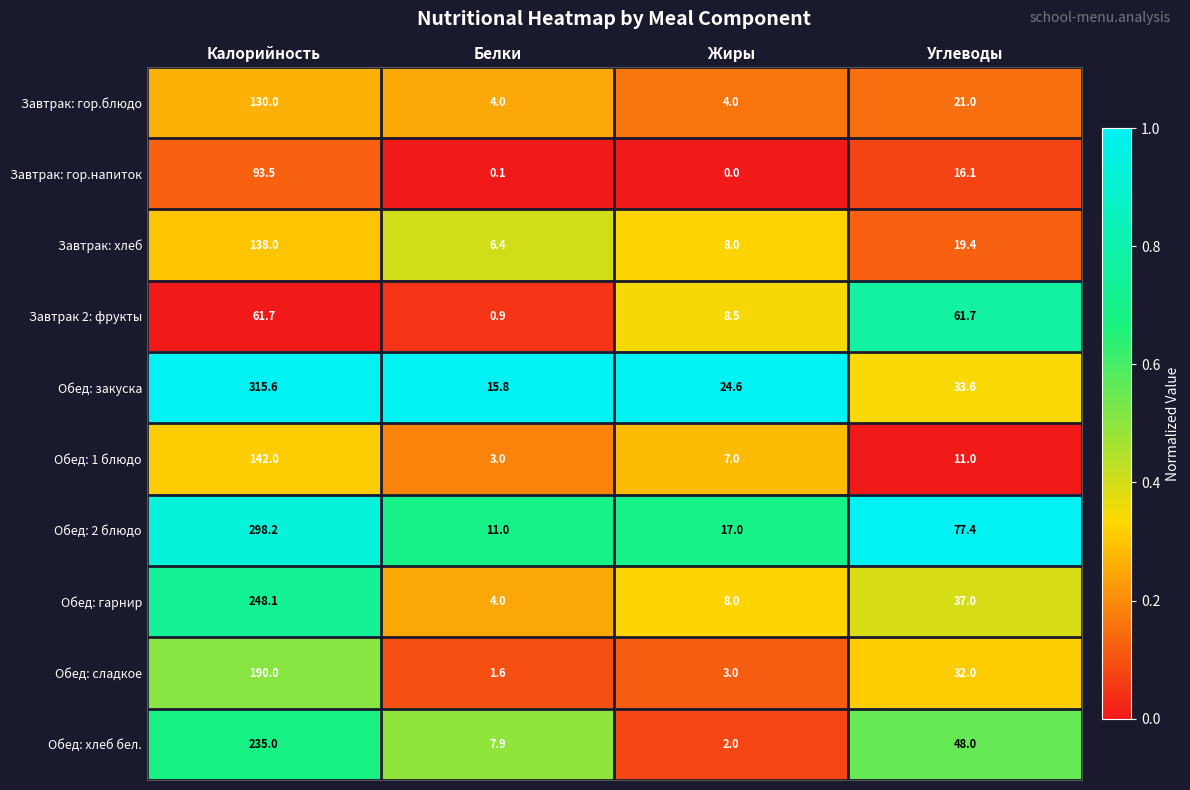

Between Калорийность and Белки, which series saw the biggest shift?

Обед: закуска